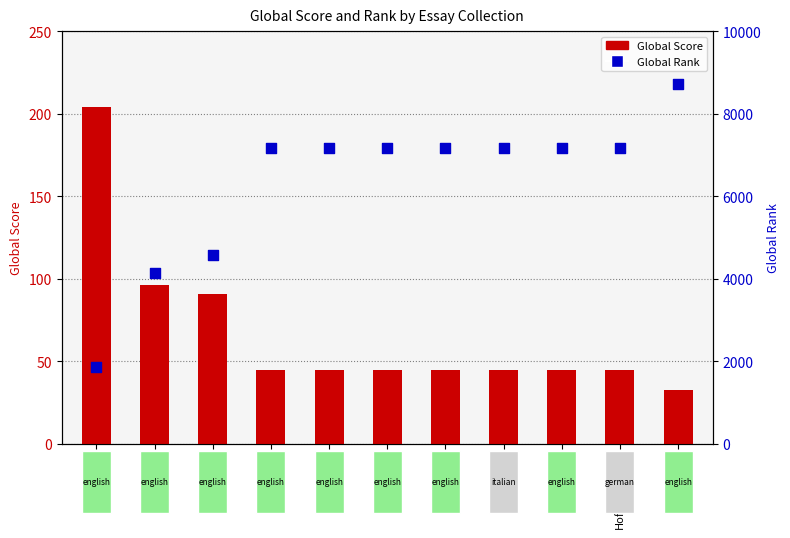

Which series has the largest total across all categories?

Global Rank